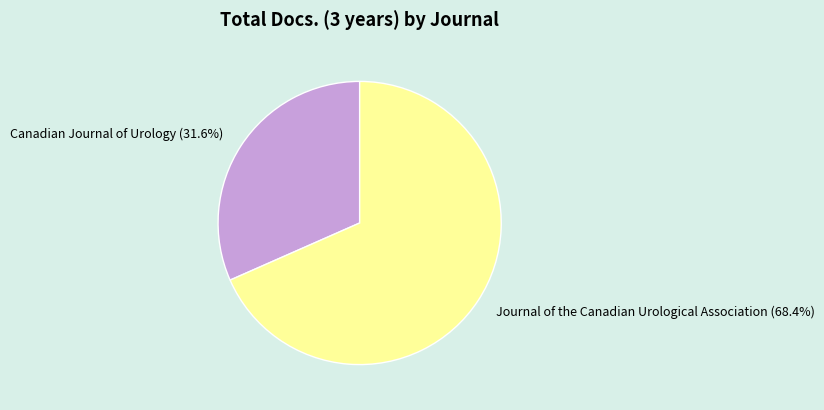

Is there any slice that represents more than half of the pie?

Yes